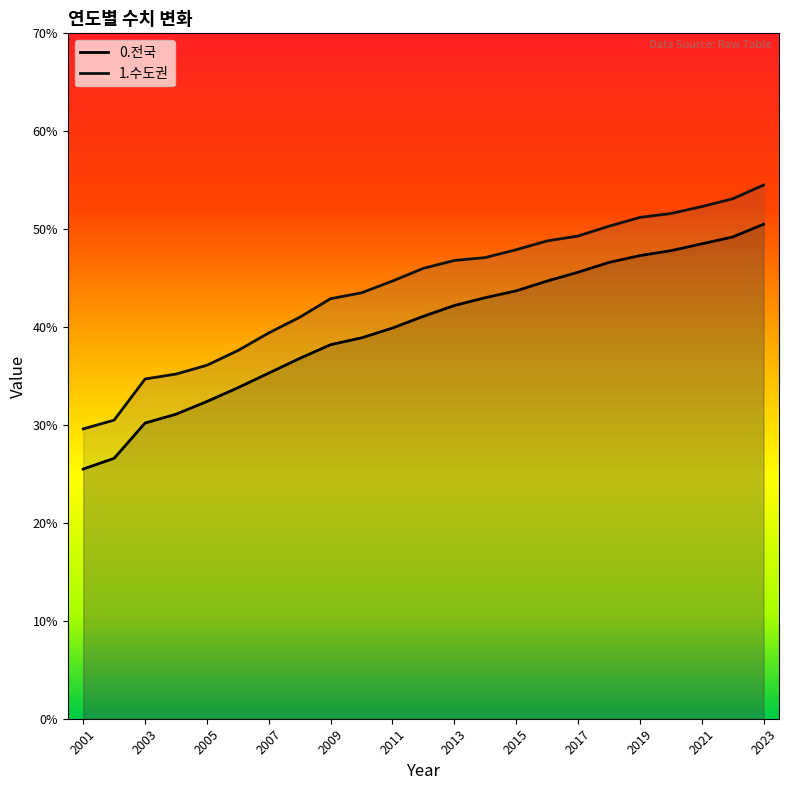

True or false: 0.전국 and 1.수도권 intersect in this chart.

False